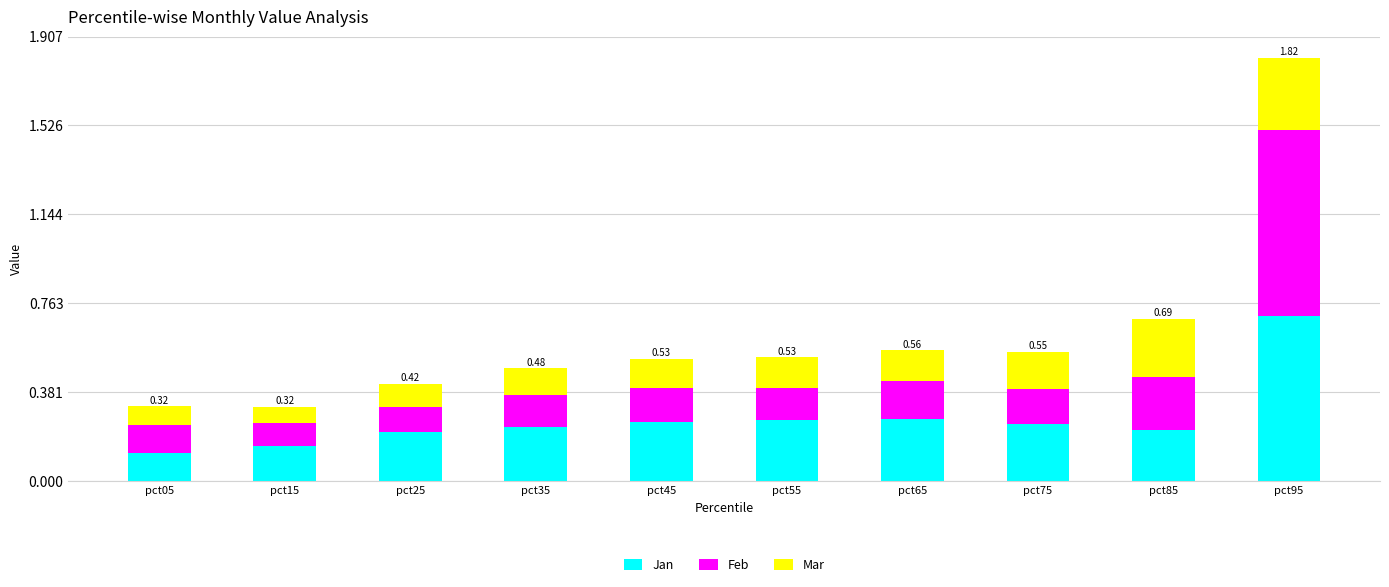

Are the bars horizontal?

No